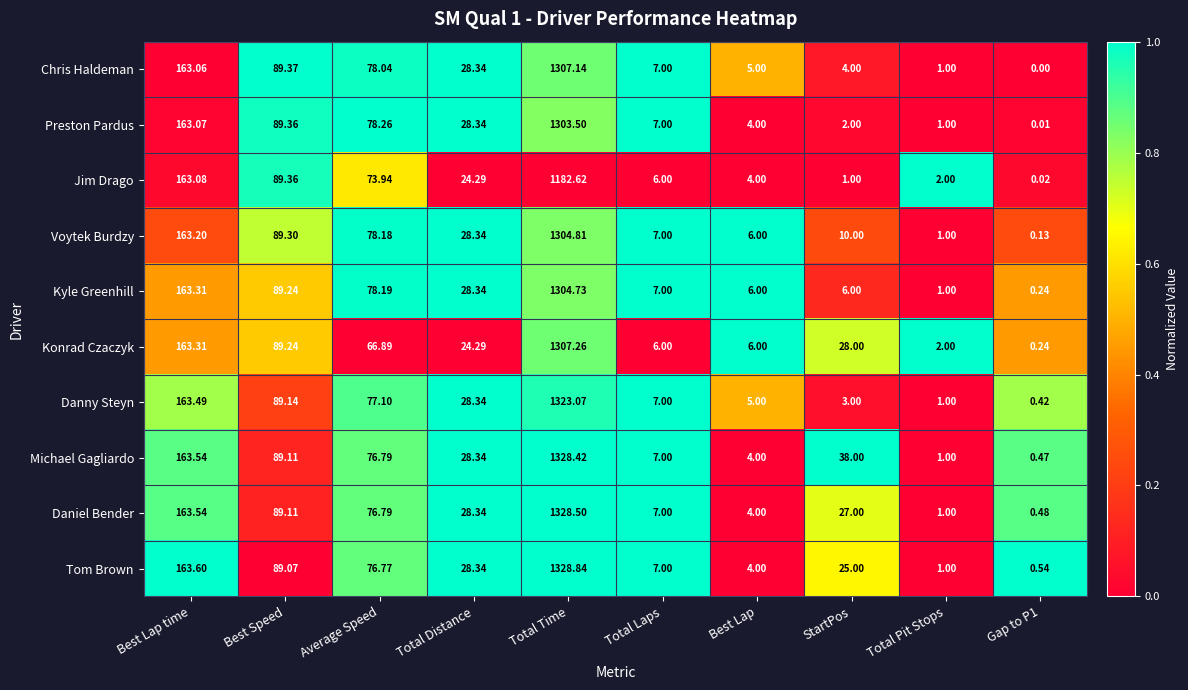

At how many categories does at least one series exceed 0?

10